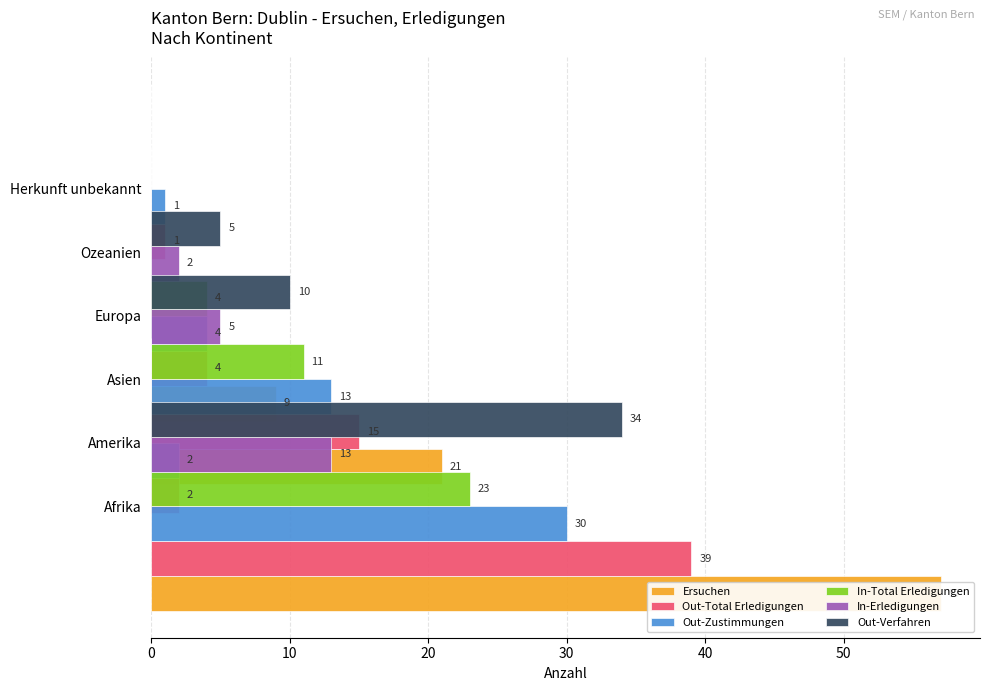

True or false: Out-Zustimmungen has a value of 4 at Europa.

True